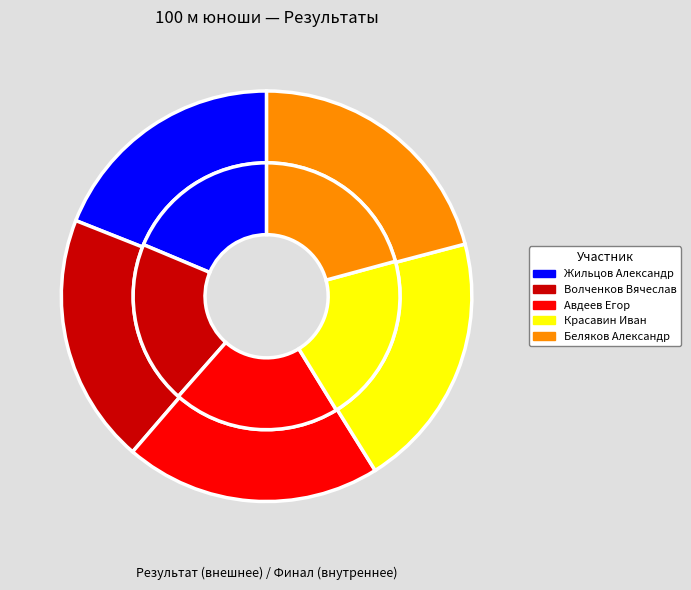

Rank the categories by value from lowest to highest.

Жильцов Александр, Волченков Вячеслав, Авдеев Егор, Красавин Иван, Беляков Александр